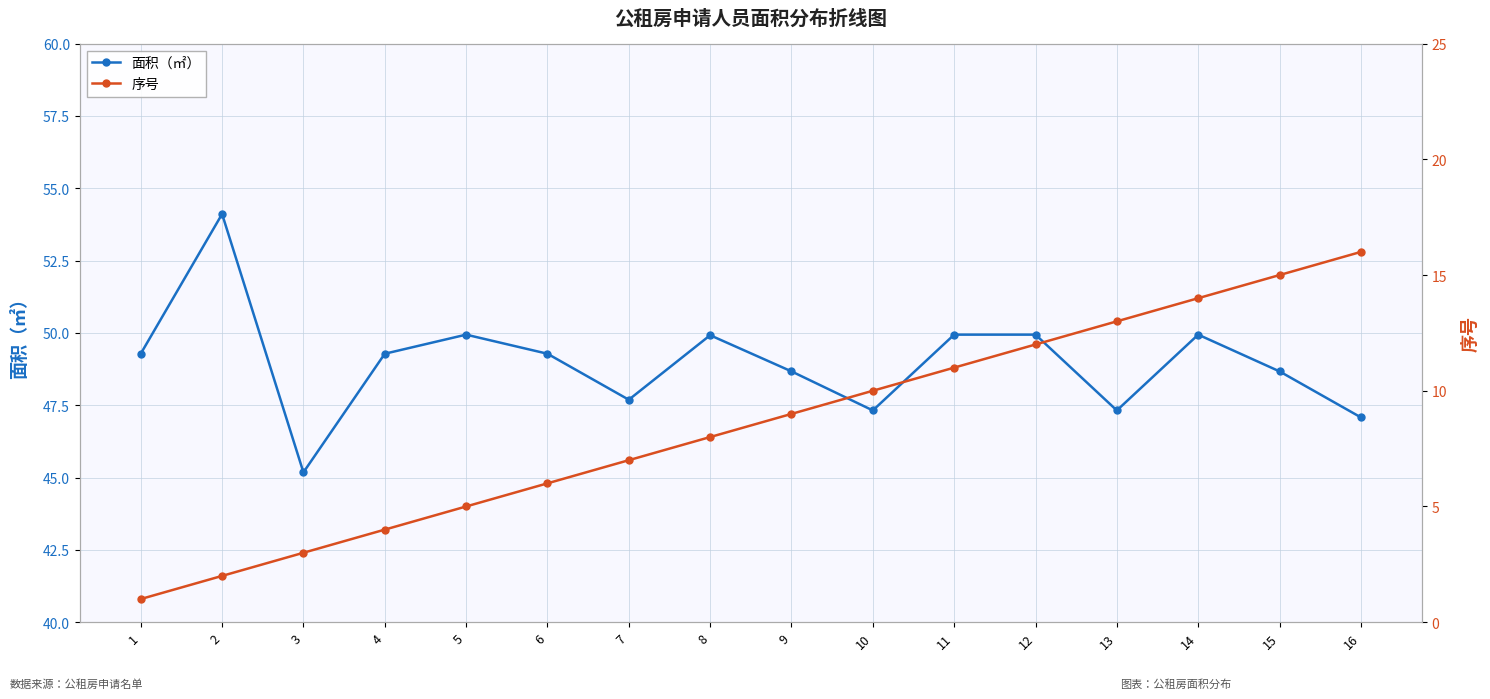

Is it true that 序号 equals 7.4 at 5?

False